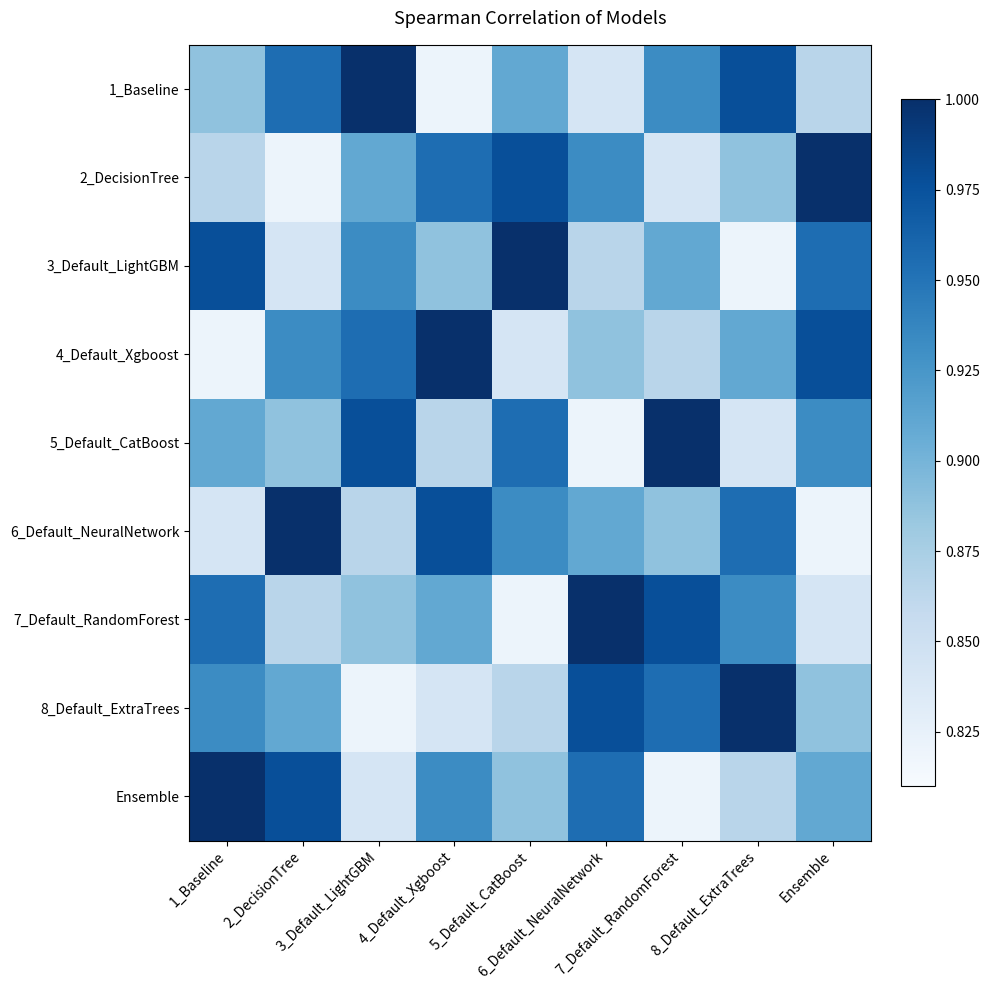

How many data points does each series have?

9